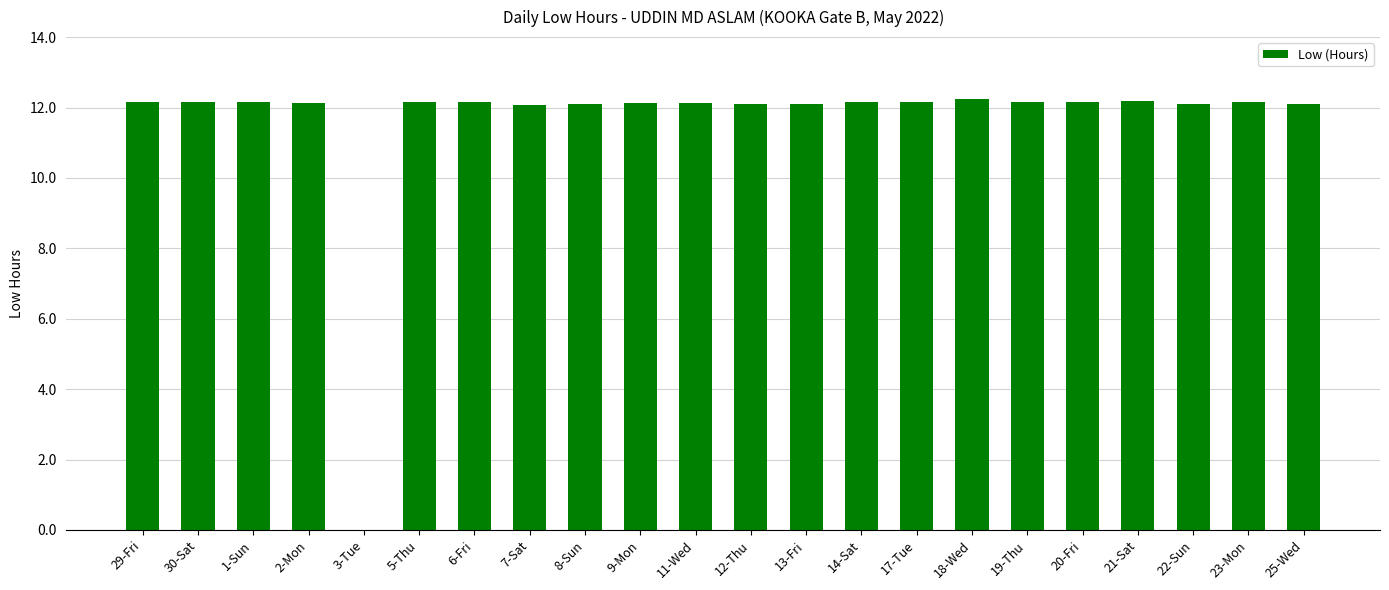

How many data points does each series have?

22